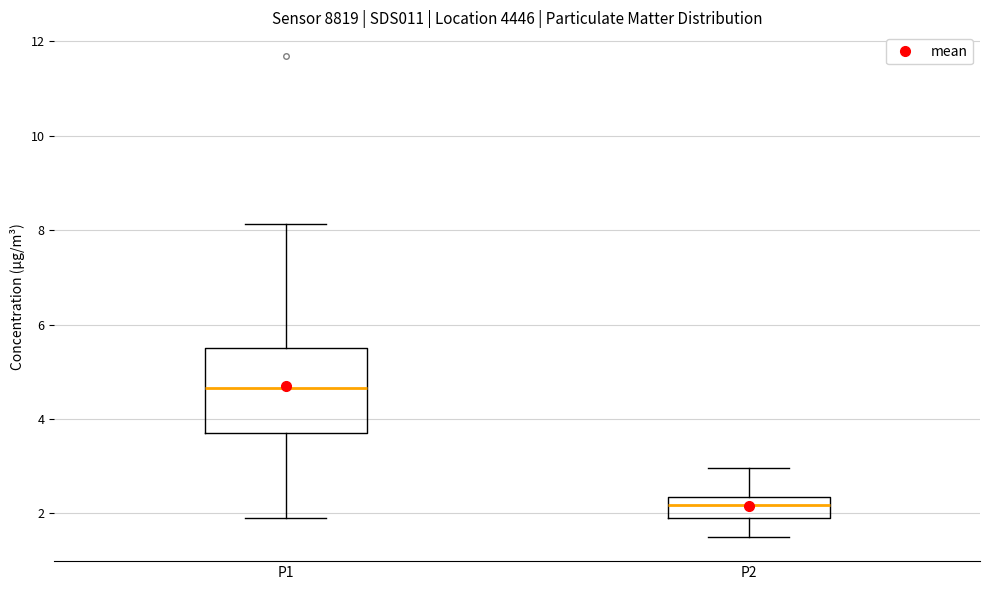

Where is the lower edge of the box for P2 on the y-axis? The values are not printed on the chart, so give them approximately, as read against the axis.

2.0